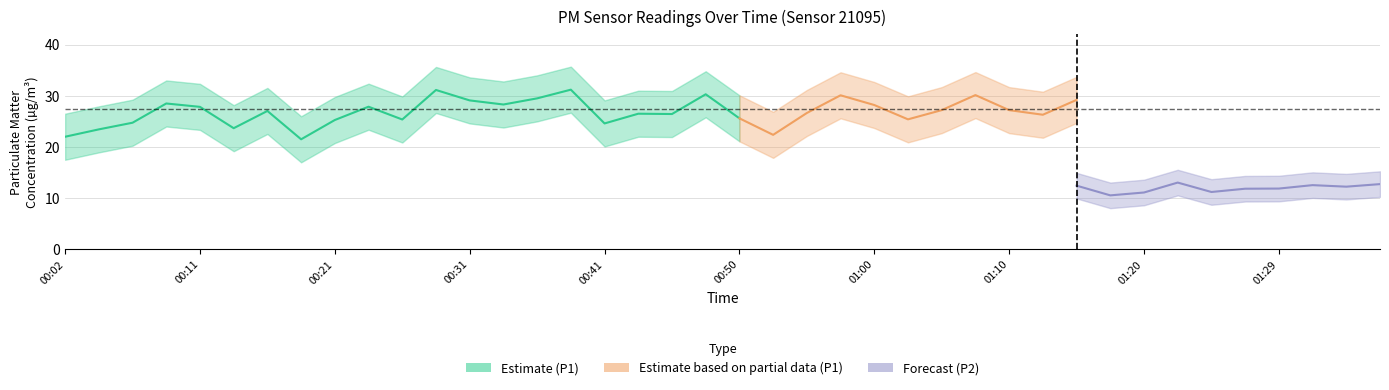

Which series has the largest total across all categories?

P1